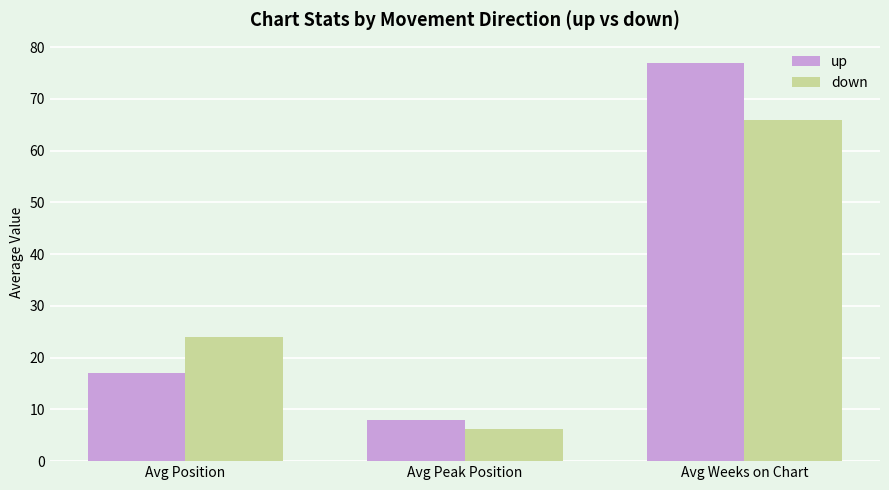

Count the number of data series in this chart.

2